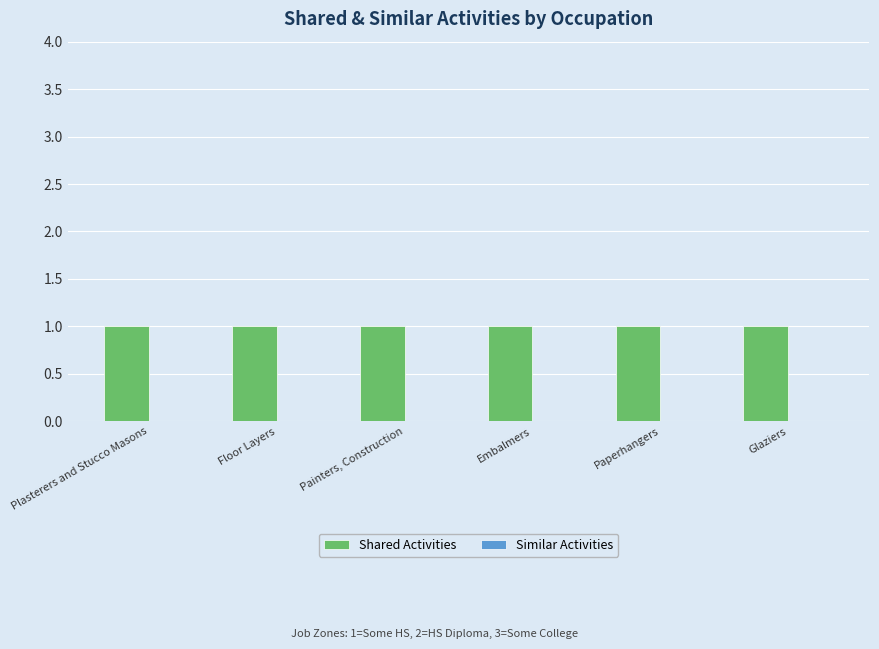

At which category does the chart reach its minimum across all series?

Plasterers and Stucco Masons